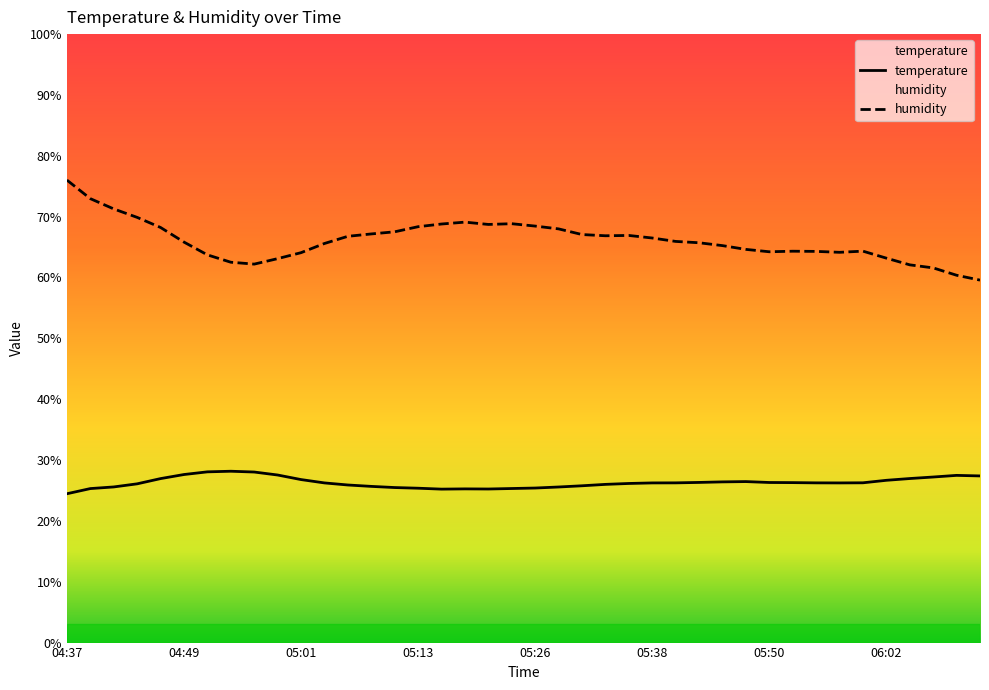

What is the sum of all humidity values?

2643.9